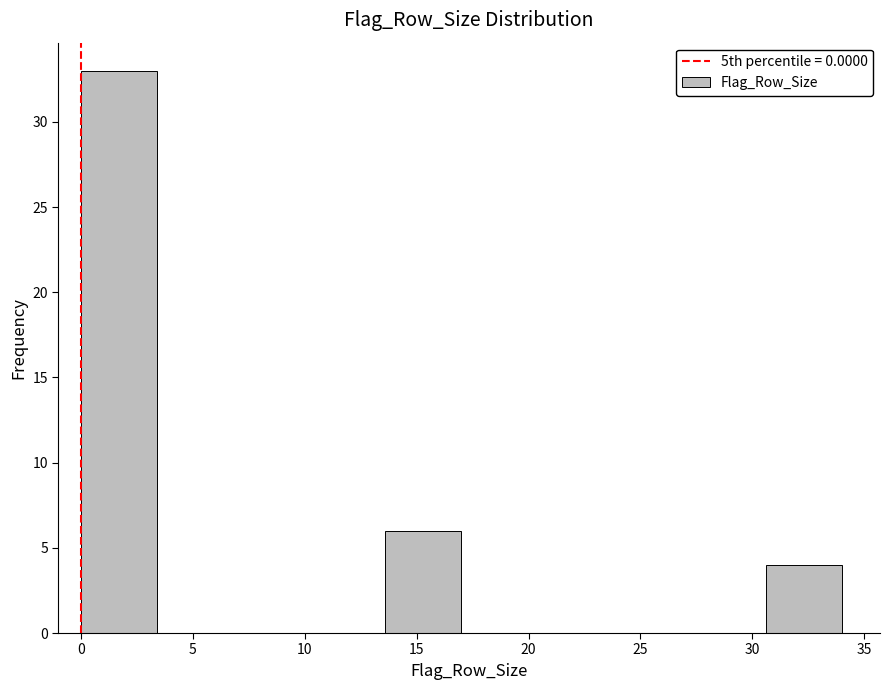

Reading left to right, list every bar in this chart as the range it spans on the x-axis followed by its height. Neither the bar edges nor the heights are printed on the chart, so give them approximately, as read against the axes.

0.0 to 3.4: 33
3.4 to 6.8: 0
6.8 to 10.2: 0
10.2 to 13.6: 0
13.6 to 17.0: 6
17.0 to 20.4: 0
20.4 to 23.8: 0
23.8 to 27.2: 0
27.2 to 30.6: 0
30.6 to 34.0: 4